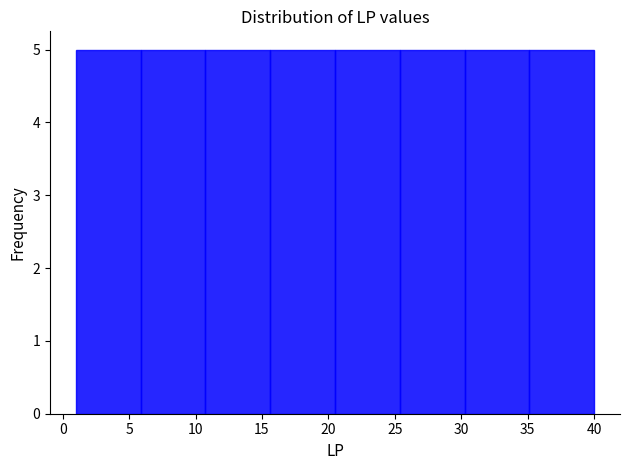

Reading left to right, transcribe this chart: for each bar, give the range it covers on the x-axis and its height. Neither the bar edges nor the heights are printed on the chart, so give them approximately, as read against the axes.

1.0 to 6.0: 5
6.0 to 11.0: 5
11.0 to 15.5: 5
15.5 to 20.5: 5
20.5 to 25.5: 5
25.5 to 30.5: 5
30.5 to 35.0: 5
35.0 to 40.0: 5